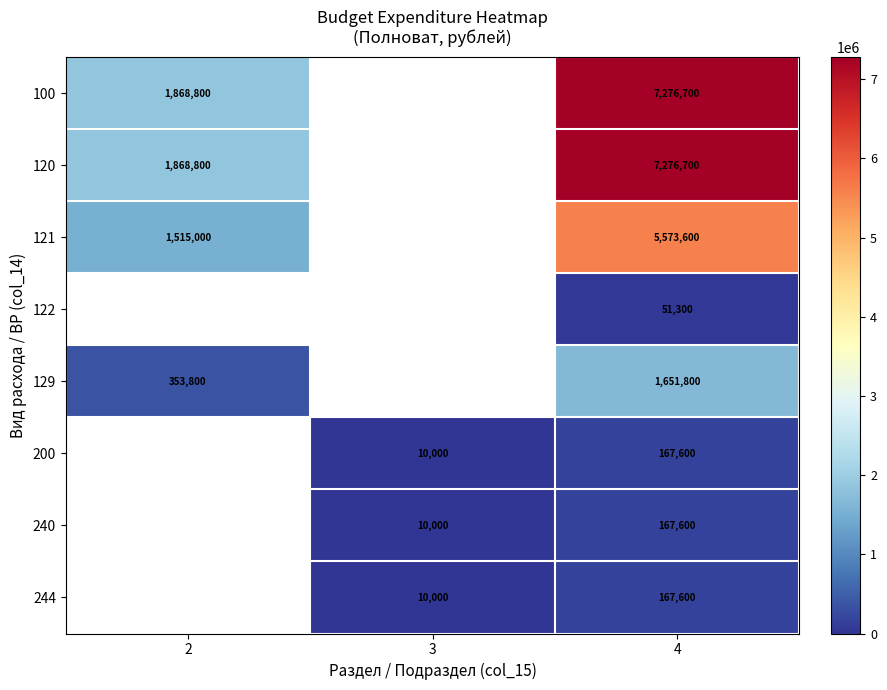

Which label corresponds to the smallest value in the chart?

3